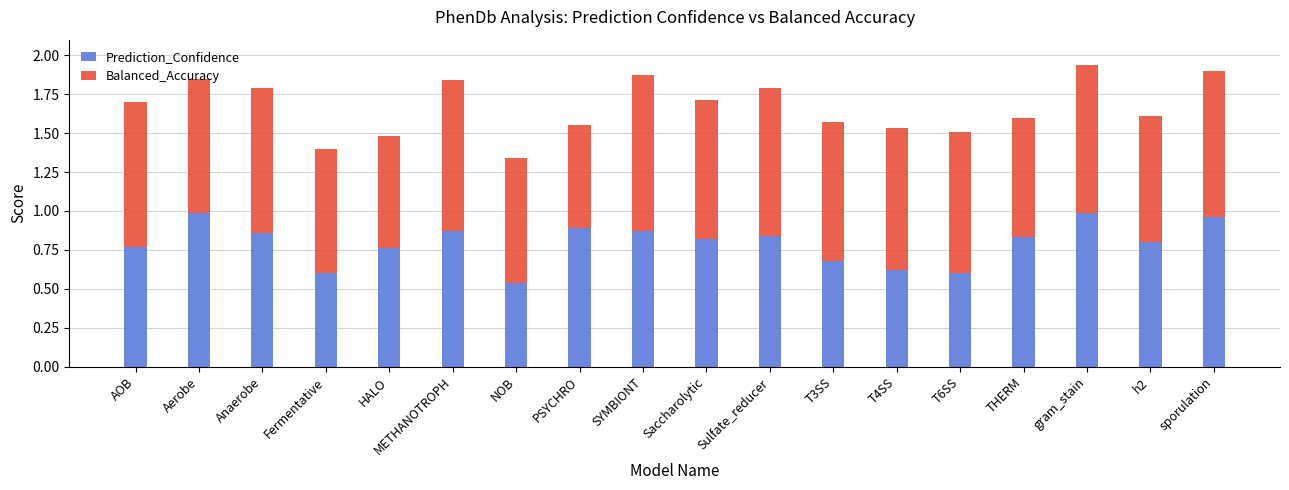

True or false: Prediction_Confidence has a value of 0.6 at sporulation.

False